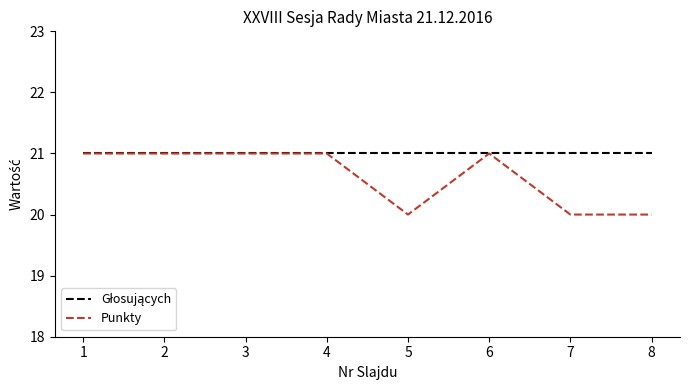

What is the greatest value displayed?

21